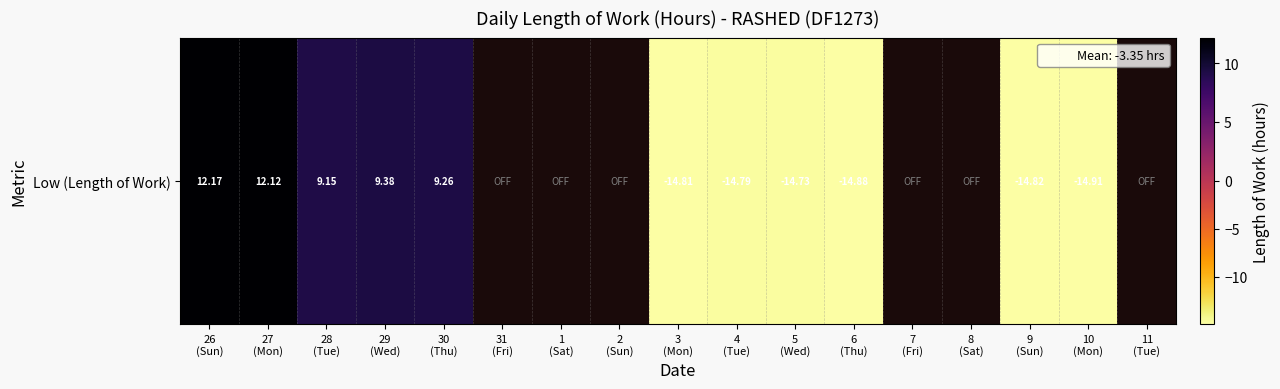

Where does the data first go above 9?

26
(Sun)